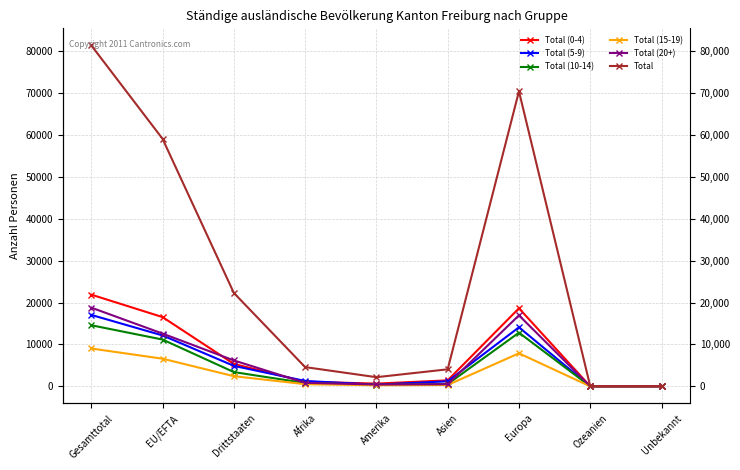

True or false: Total (20+) and Total (15-19) intersect in this chart.

False